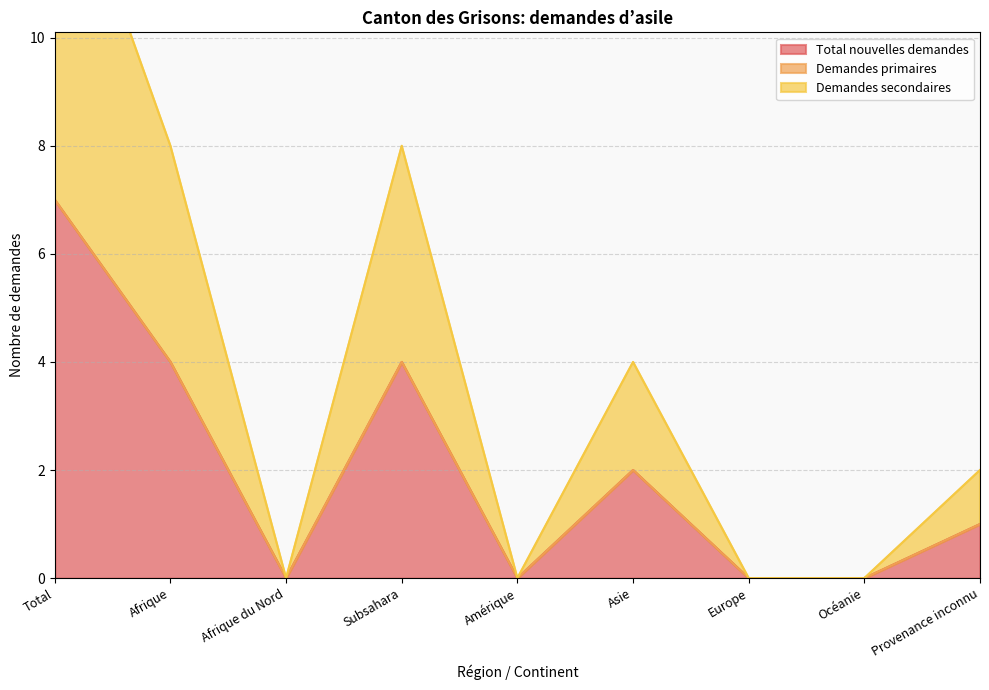

Which label corresponds to the largest value in the chart?

Total